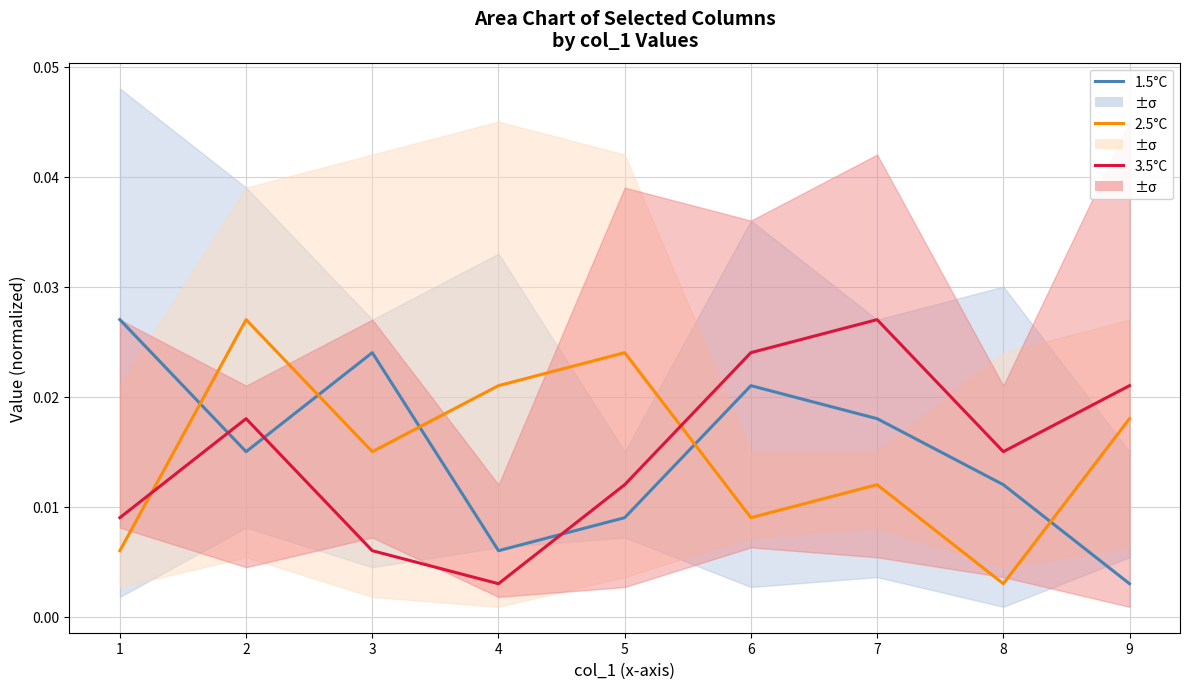

True or false: 2.5°C has more than 1 interior local peaks.

True